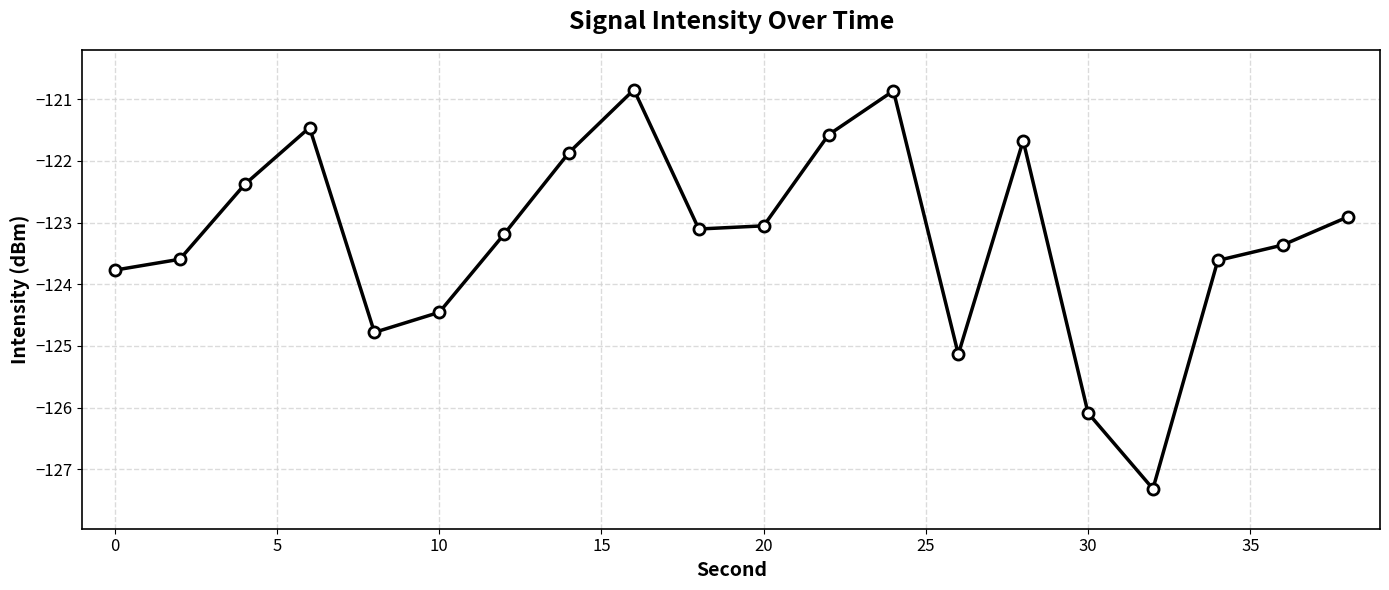

What is the greatest value displayed?

-120.8